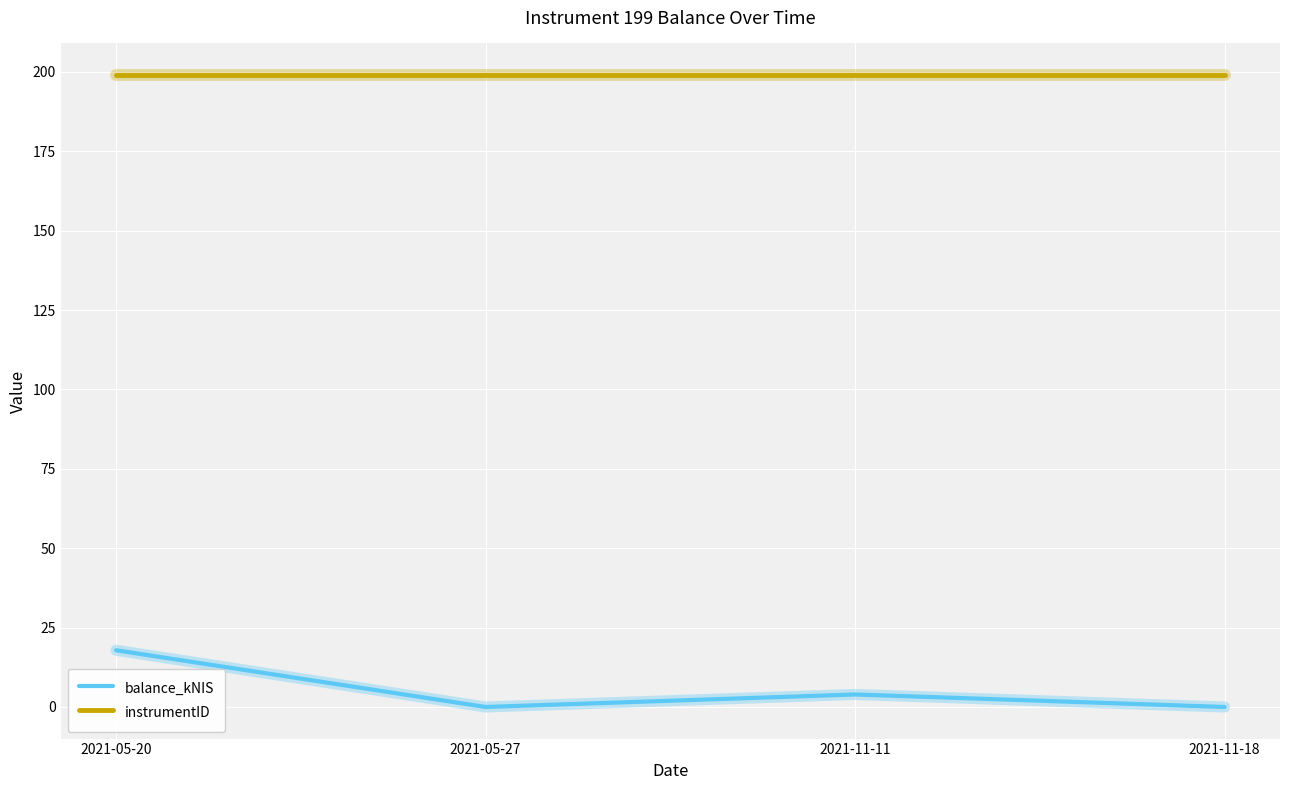

At 2021-11-18, list the series in order from smallest to largest.

balance_kNIS, instrumentID